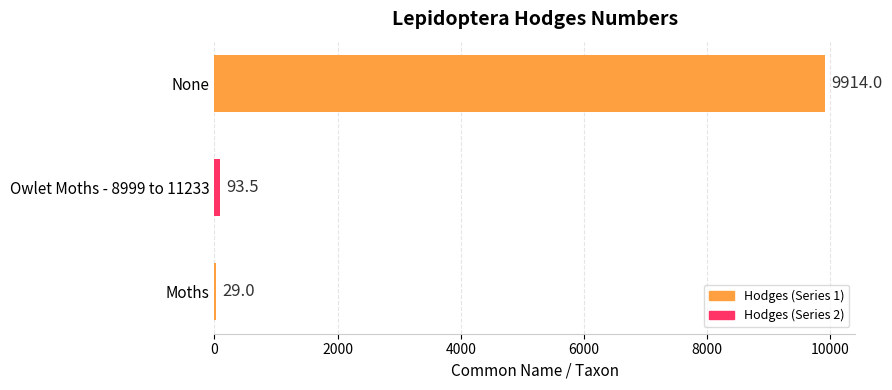

Is it true that the value at None is 9914.0?

True